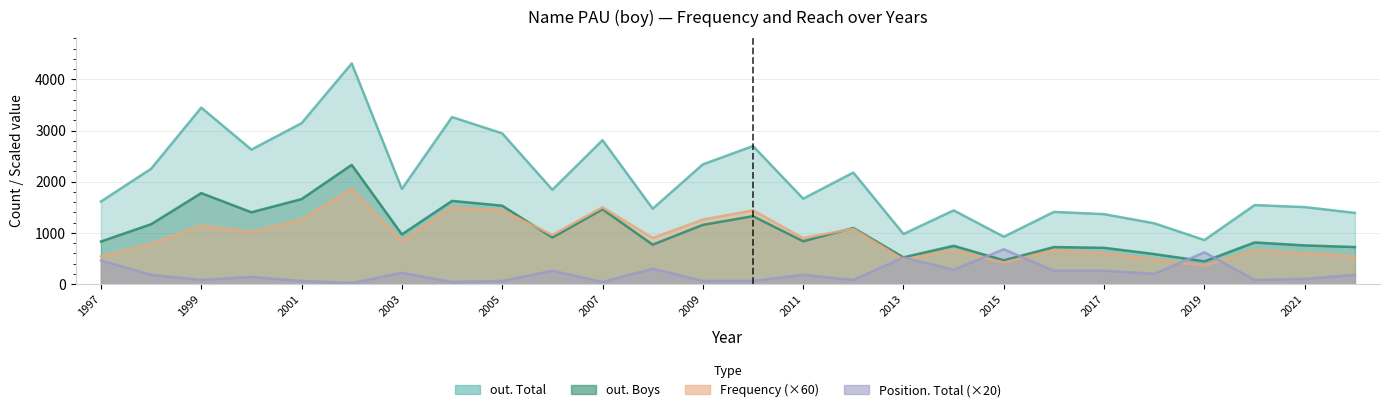

The out. Boys series shows 1532 at 2005. True or false?

True